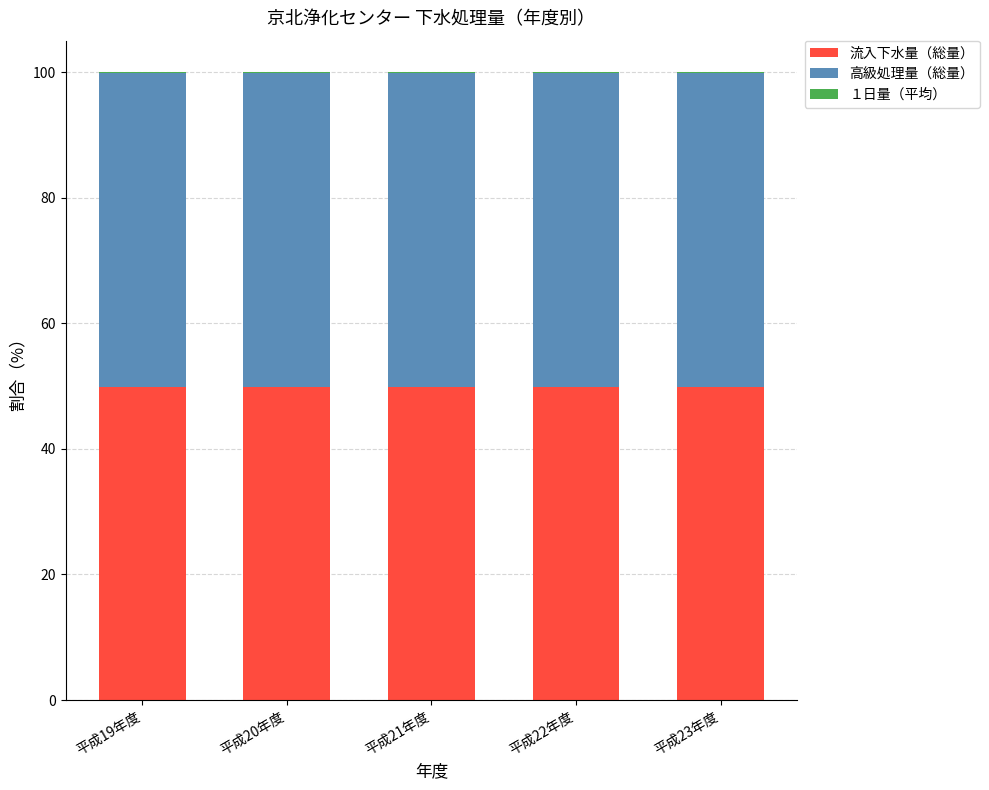

Is it true that 流入下水量（総量） equals 49.9 at 平成19年度?

True